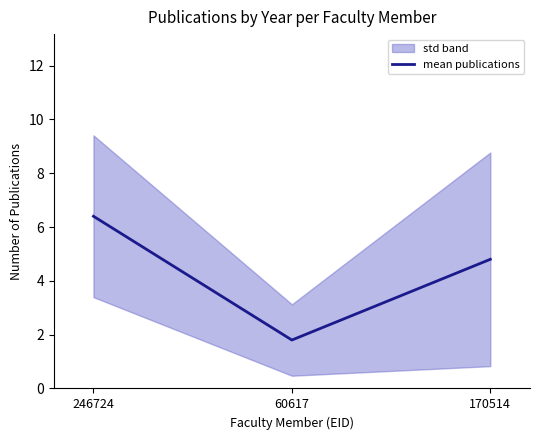

How many data points are less than 4?

1